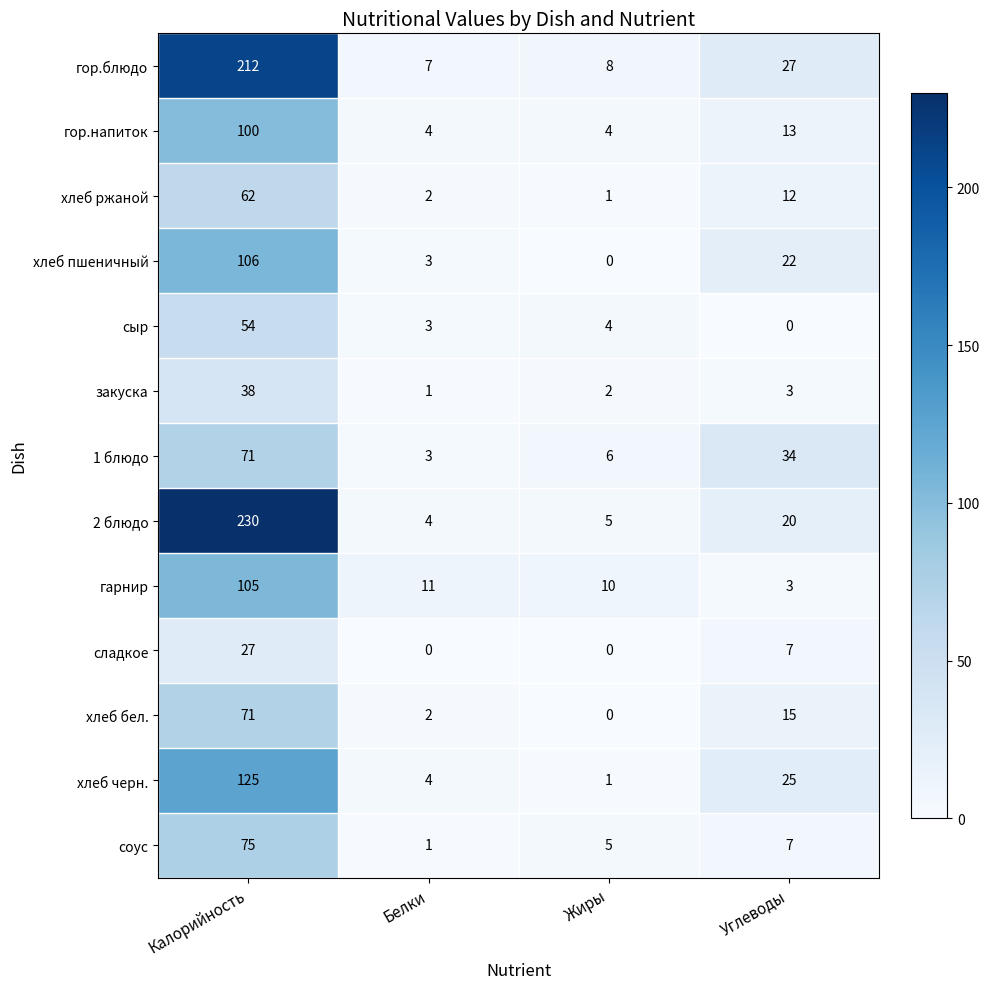

At how many categories does at least one series exceed 183?

1